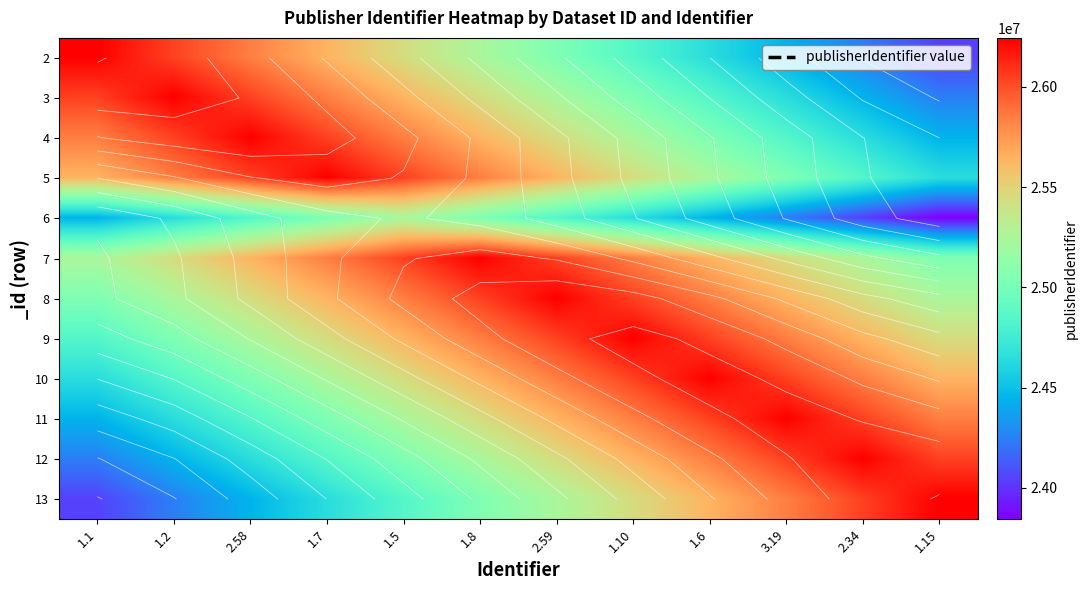

How many data points in 13 are less than 25243651?

6